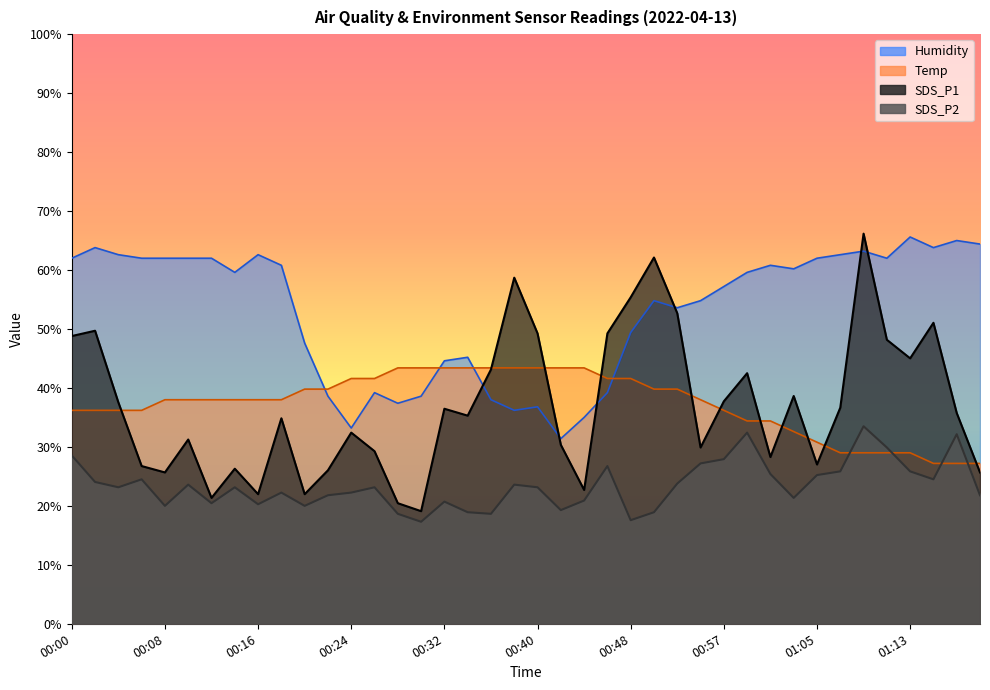

Where do Humidity and Temp first cross each other?

00:20 and 00:22